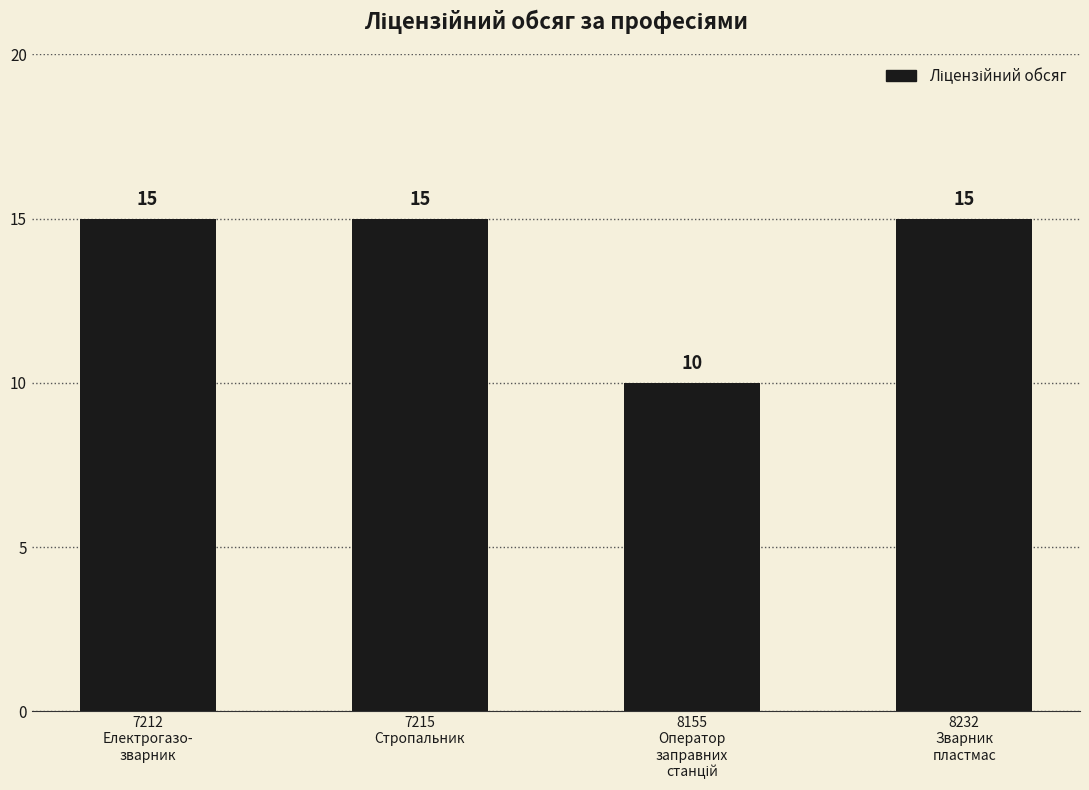

What is the greatest value displayed?

15